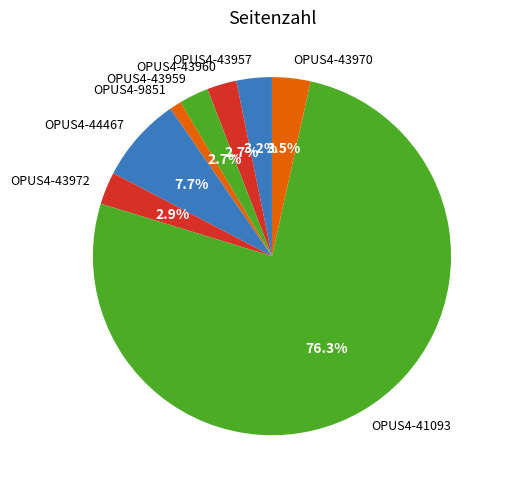

Is there a majority slice in this chart?

Yes